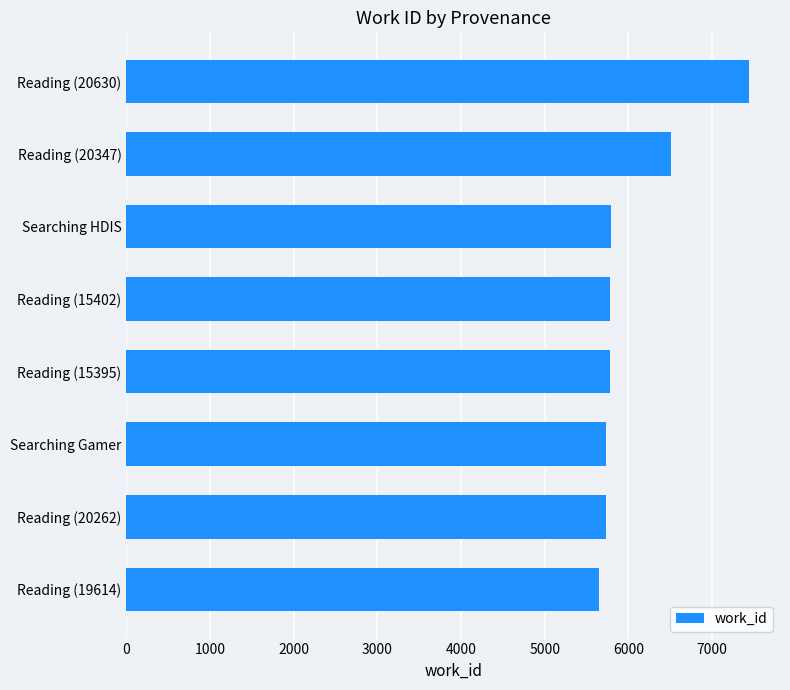

What is the difference between the values at Searching Gamer and Reading (20347)?

770